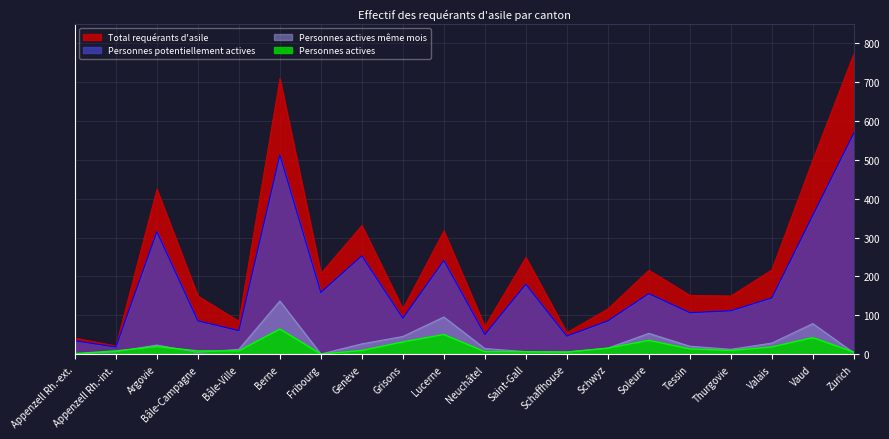

What is the spread (max minus min) of values at Appenzell Rh.-ext.?

41